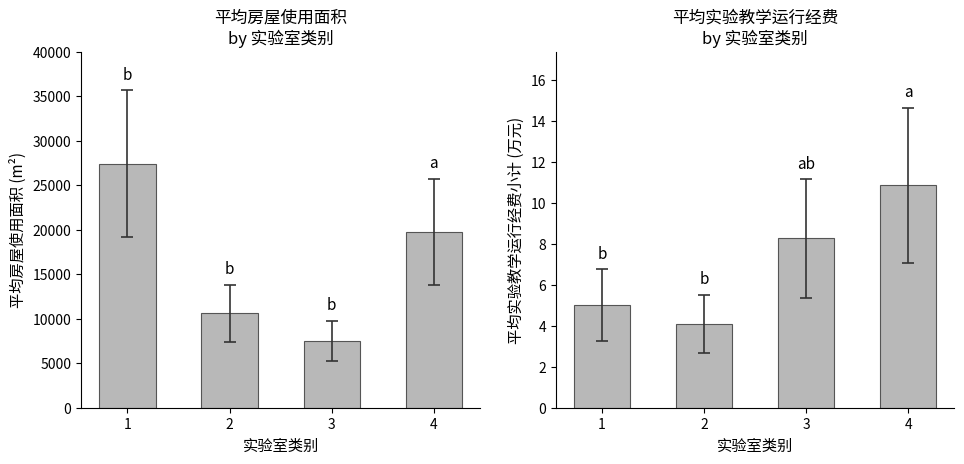

Is the value of 平均实验教学运行经费小计 at 1 greater than the value of 平均房屋使用面积 at 4?

No